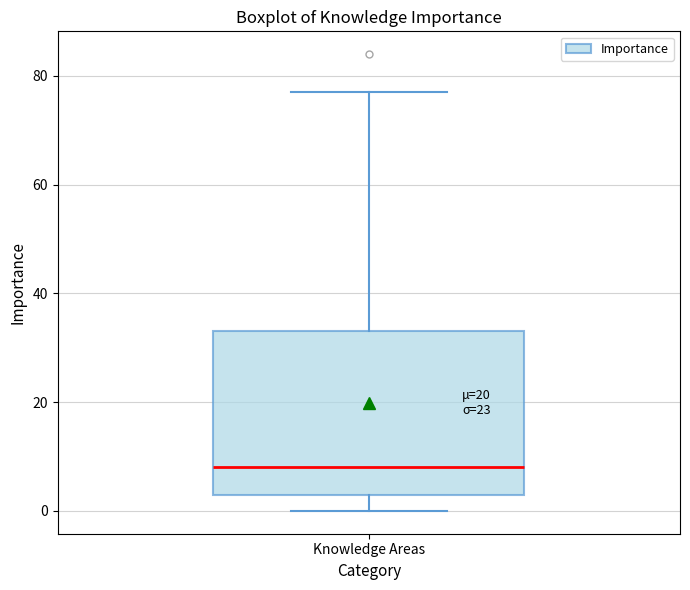

Transcribe this box plot: give where the median line is, the range the box spans, and where the two whiskers end, as read against the y-axis. The values are not printed on the chart, so give them approximately, as read against the axis.

median 8, box 4 to 34, whiskers 0 to 78